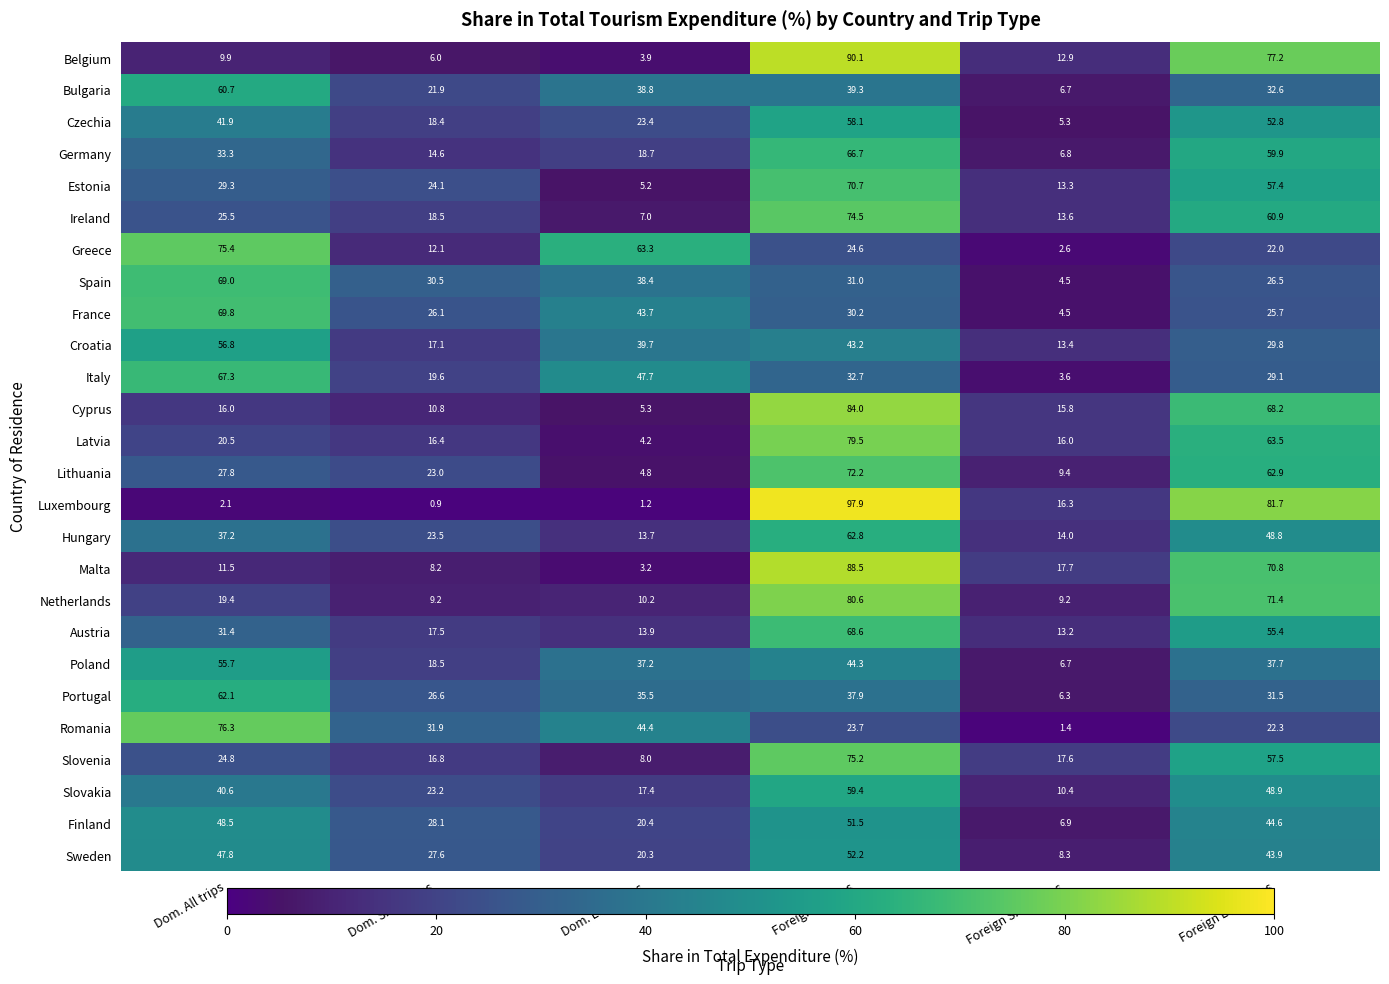

Between Dom. All trips and Dom. Long trips, which series saw the biggest shift?

Romania